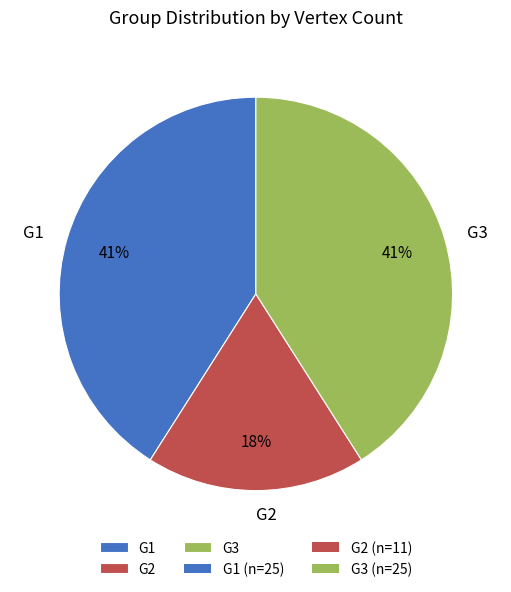

Which slice is the smallest?

G2